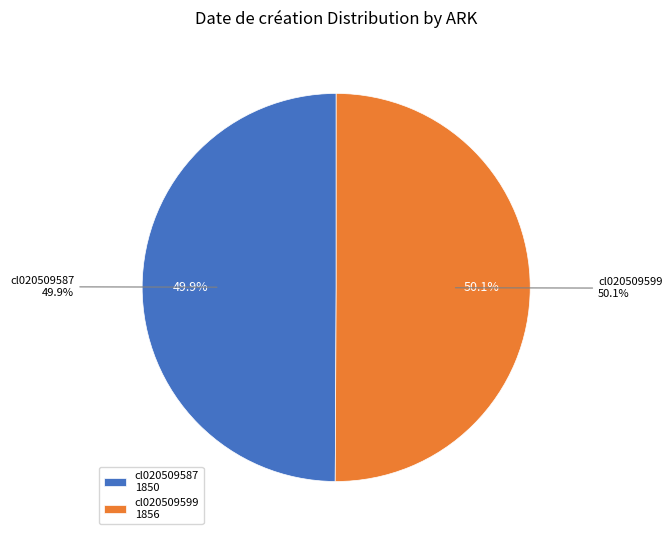

Is it true that cl020509599 is 50% of the pie?

True